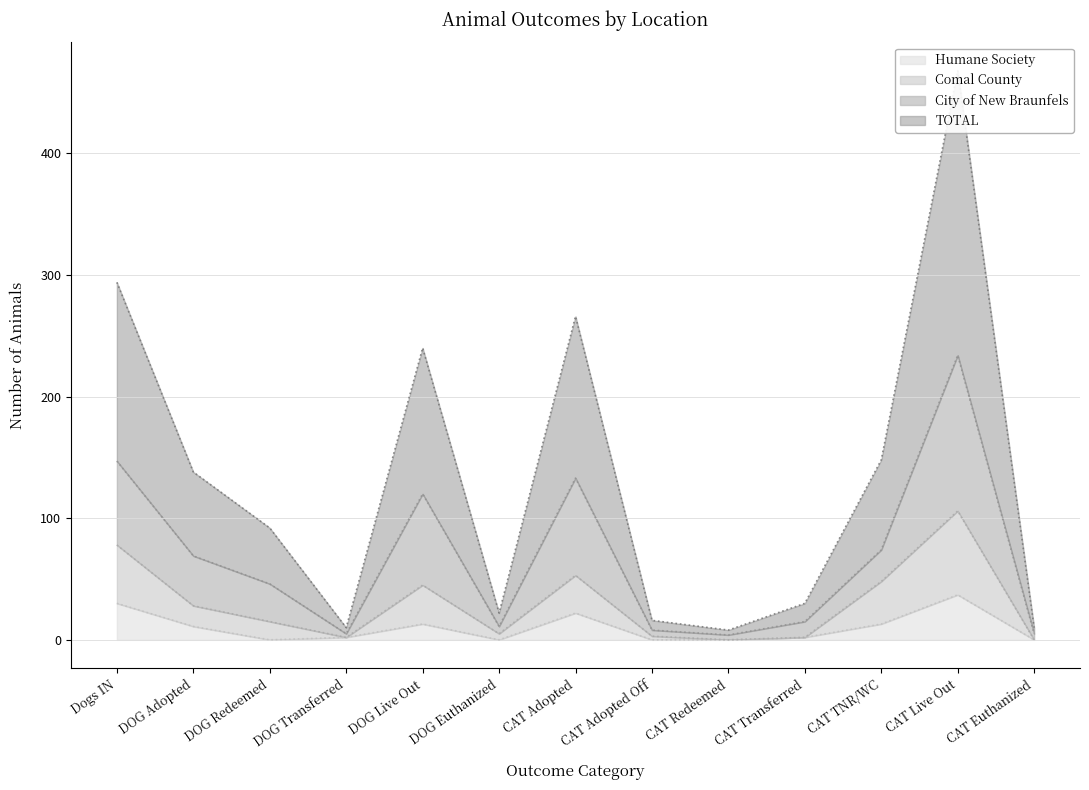

How many intersections are there between Comal County and City of New Braunfels?

2